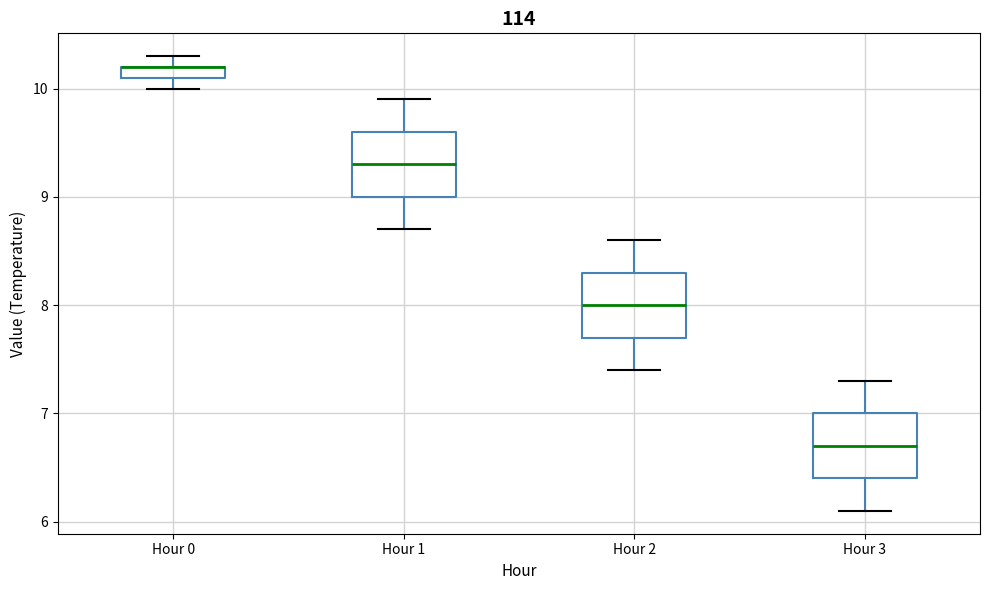

Where is the lower edge of the box for Hour 0 on the y-axis? The values are not printed on the chart, so give them approximately, as read against the axis.

10.1